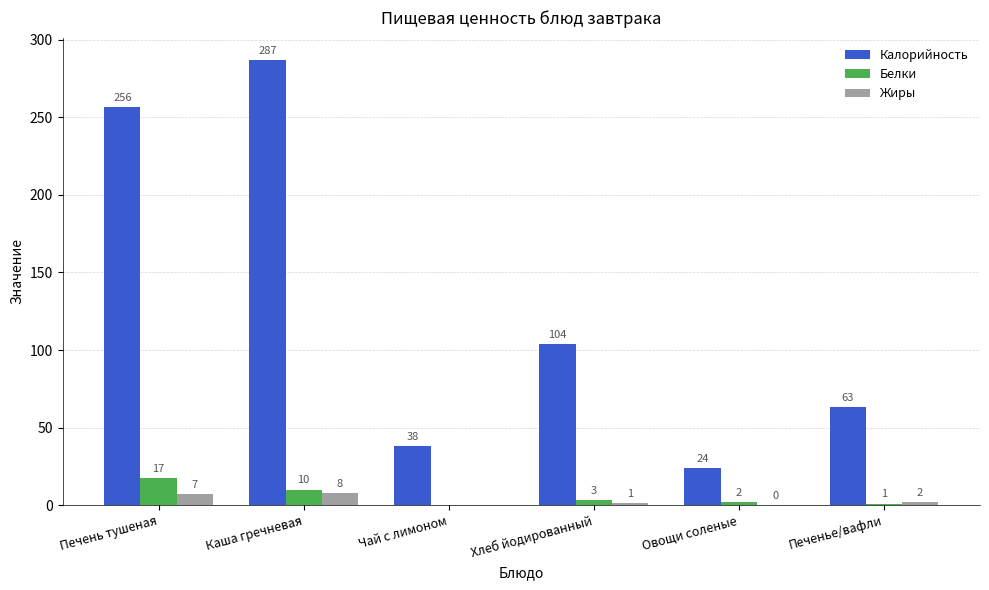

What is the sum of all Белки values?

33.3